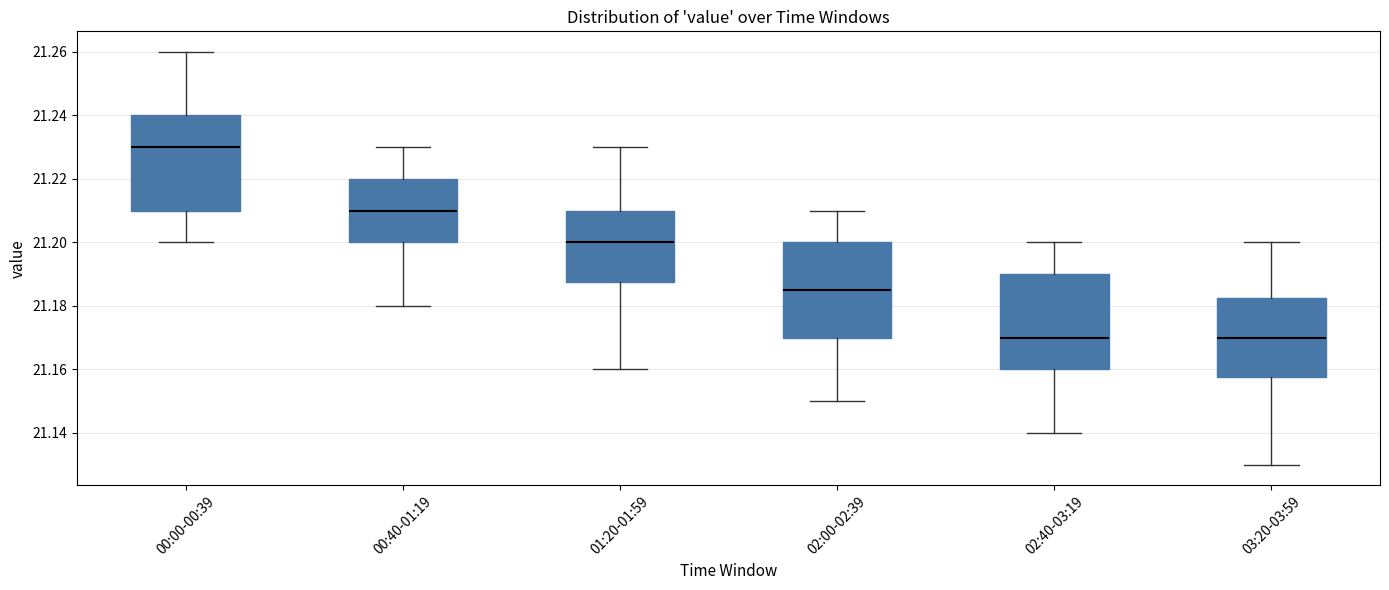

Where does the median line of the box for 00:00-00:39 sit on the y-axis? The values are not printed on the chart, so give them approximately, as read against the axis.

21.230